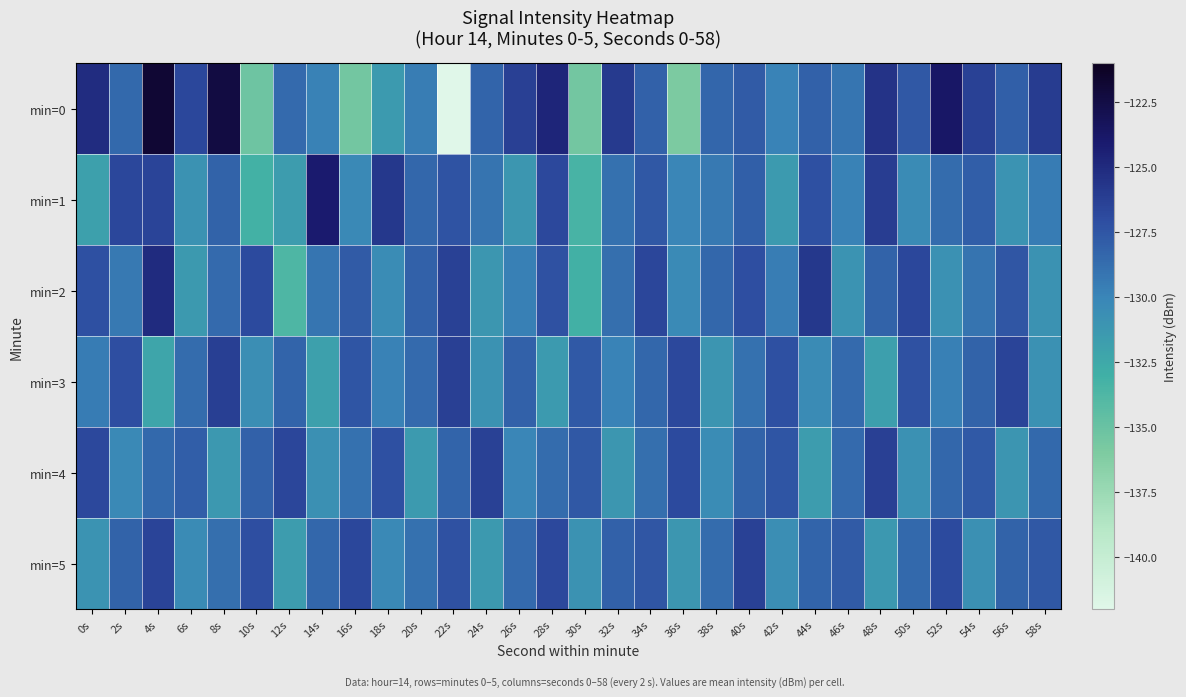

Count the number of data series in this chart.

6